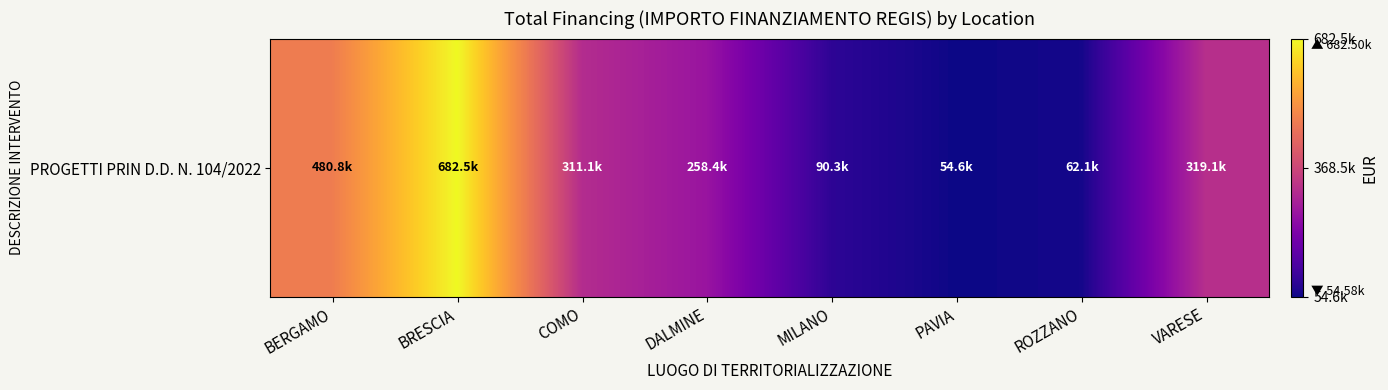

The chart shows a value of 258386.7 at DALMINE. True or false?

True